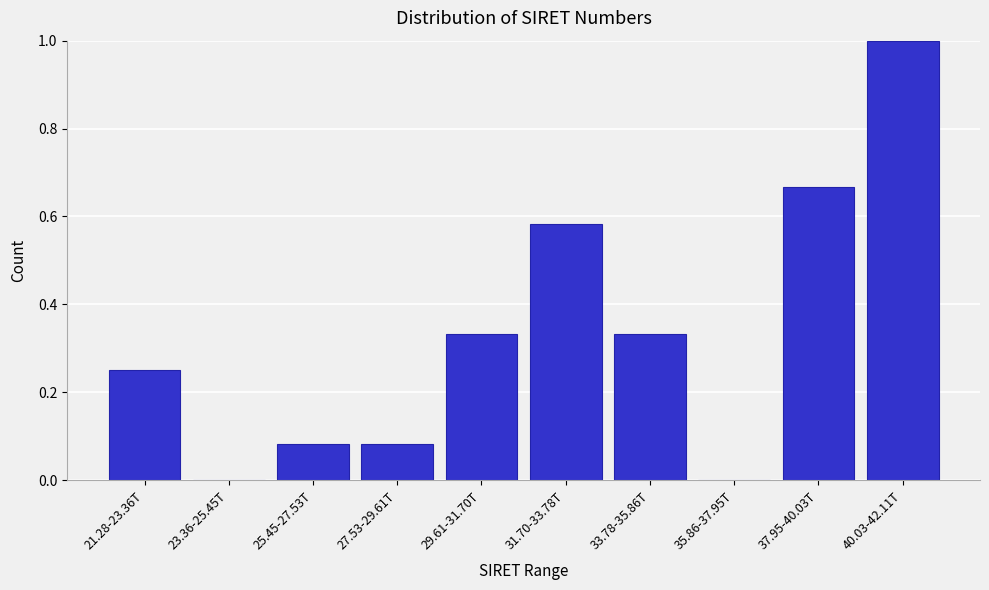

What is the maximum value shown in the chart?

1.0